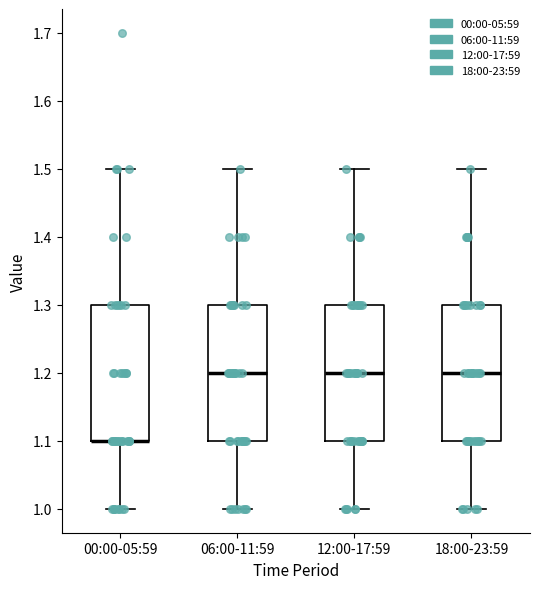

Reading left to right, transcribe this box plot: for each box, give where its median line is, the range the box spans, and where its two whiskers end, as read against the y-axis. The values are not printed on the chart, so give them approximately, as read against the axis.

00:00-05:59: median 1.1 (drawn on the box's lower edge), box 1.1 to 1.3, whiskers 1.0 to 1.5
06:00-11:59: median 1.2, box 1.1 to 1.3, whiskers 1.0 to 1.5
12:00-17:59: median 1.2, box 1.1 to 1.3, whiskers 1.0 to 1.5
18:00-23:59: median 1.2, box 1.1 to 1.3, whiskers 1.0 to 1.5